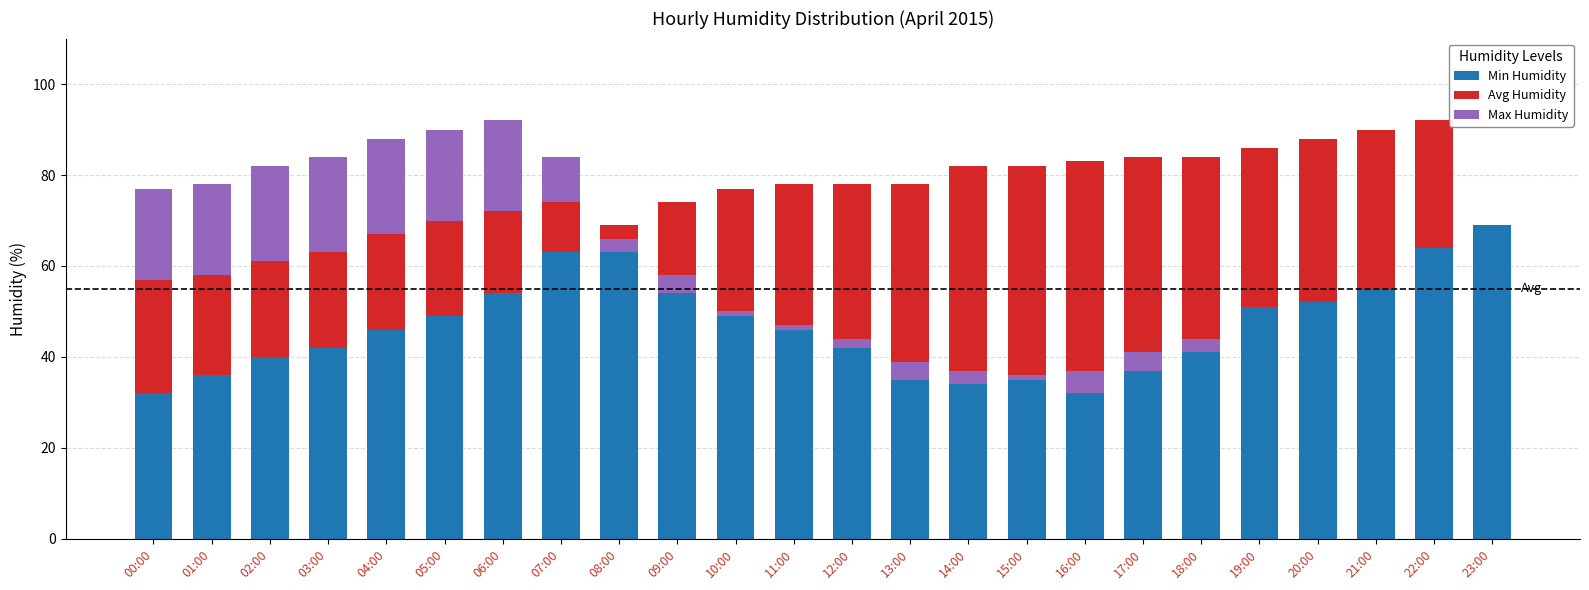

What is the label of the 6th bar from the left?

05:00